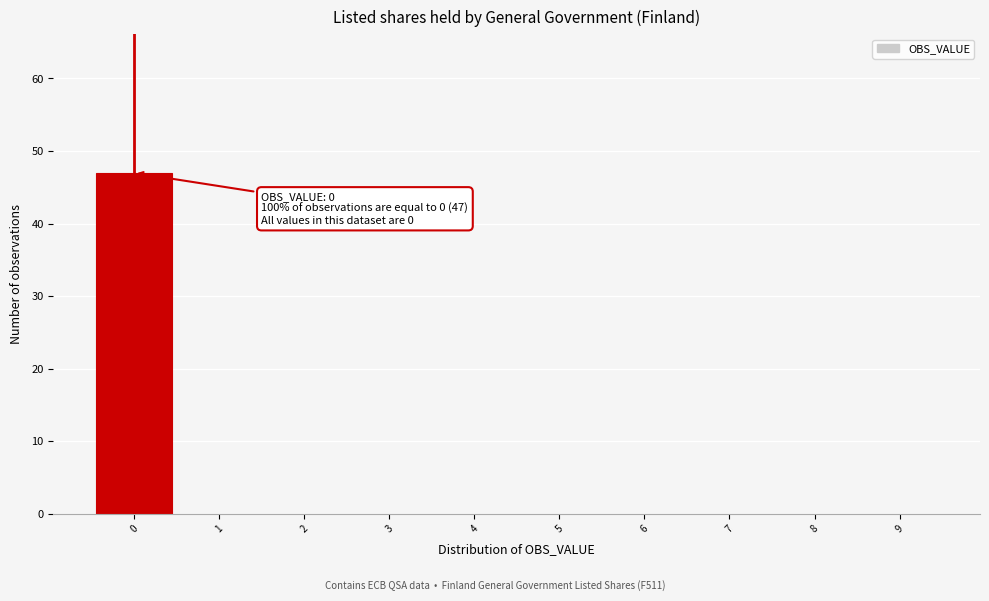

Which range on the x-axis has the tallest bar?

-0.5 to 0.5